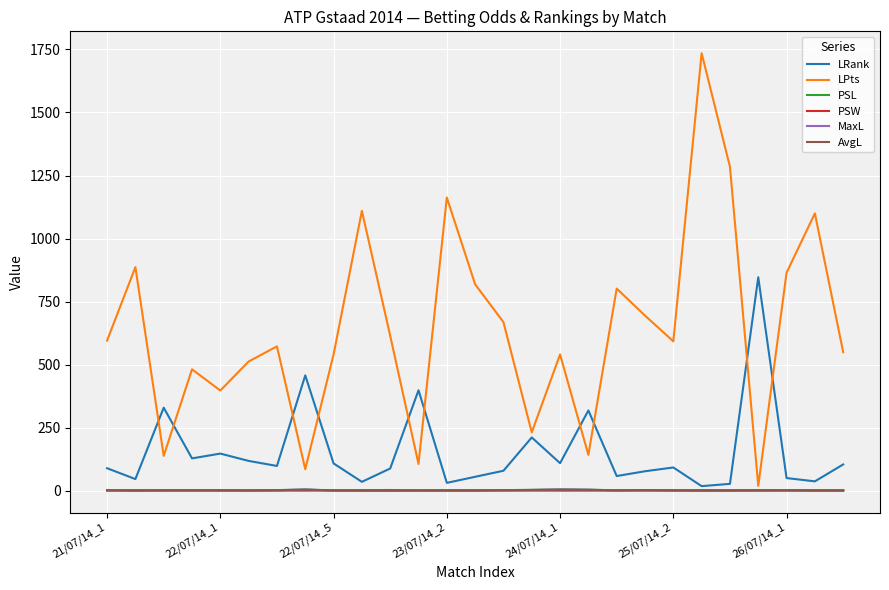

Which series has the largest total across all categories?

LPts